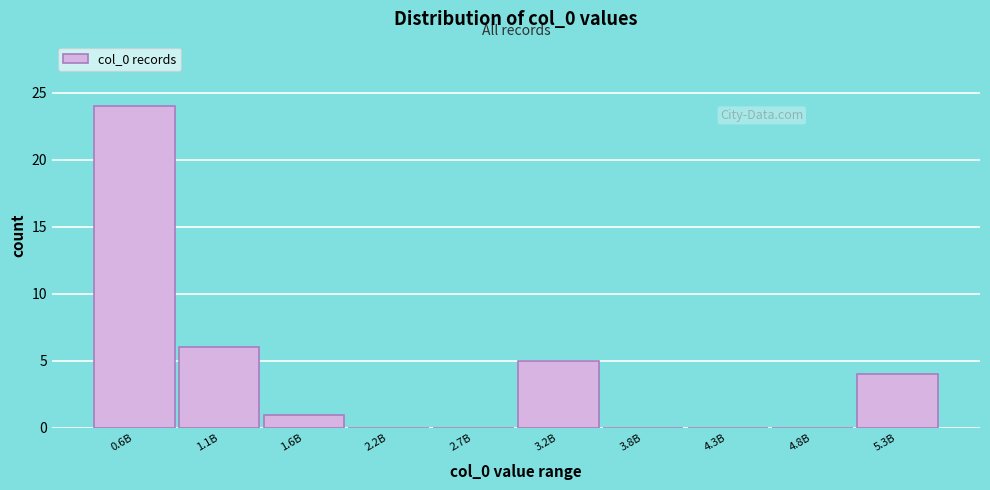

Reading left to right, extract all data points from this chart.

0.6B=24	1.1B=6	1.6B=1	2.2B=0	2.7B=0	3.2B=5	3.8B=0	4.3B=0	4.8B=0	5.3B=4